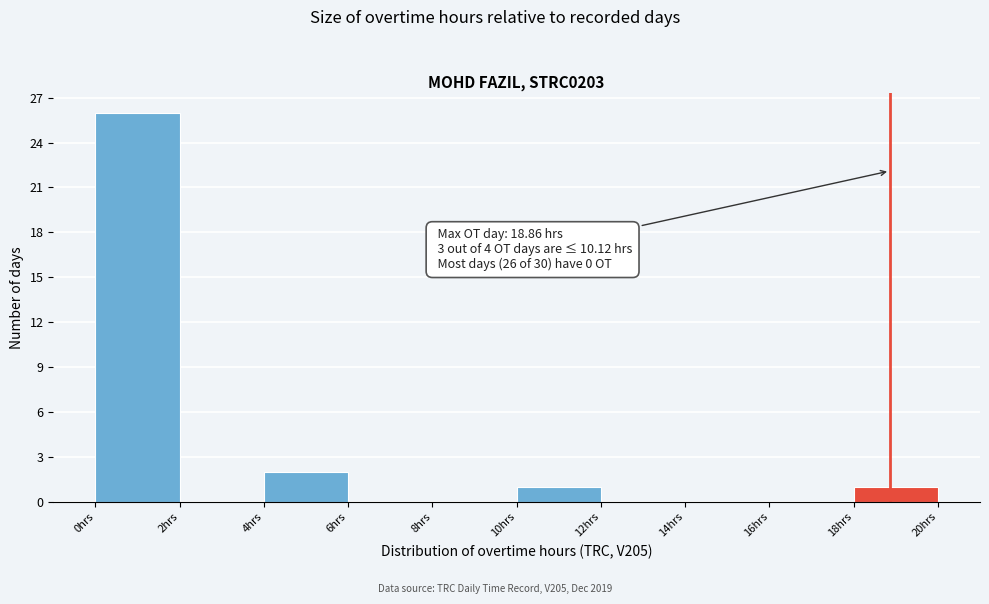

Over which range of the x-axis is the bar tallest?

0 to 2